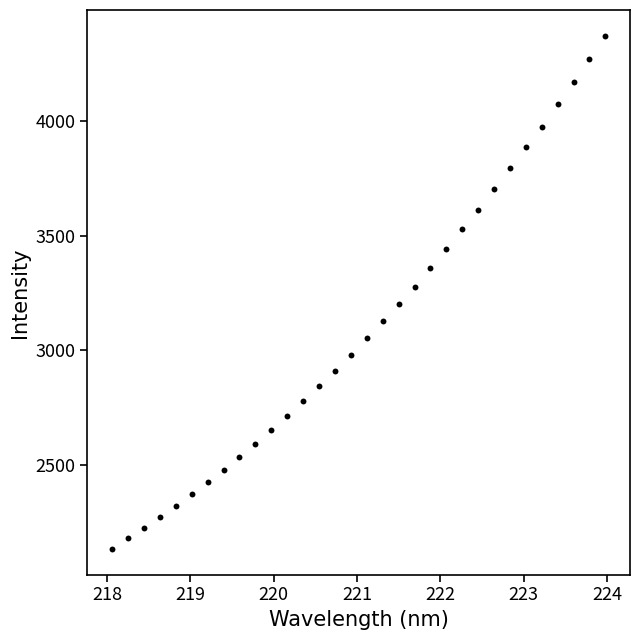

What is the range of Y values (max minus min)?

2243.4